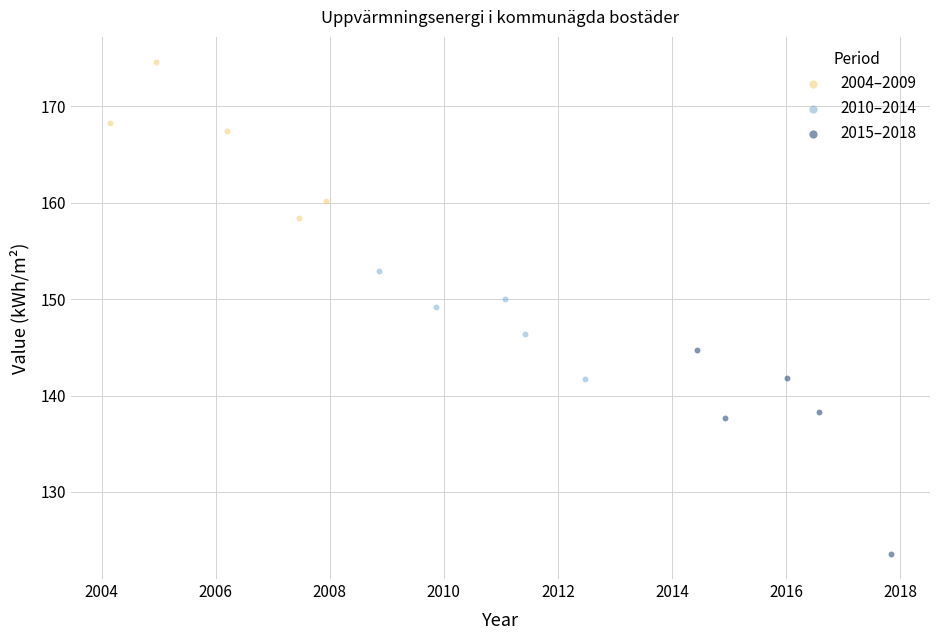

Which series contains the lowest Y value?

2015–2018